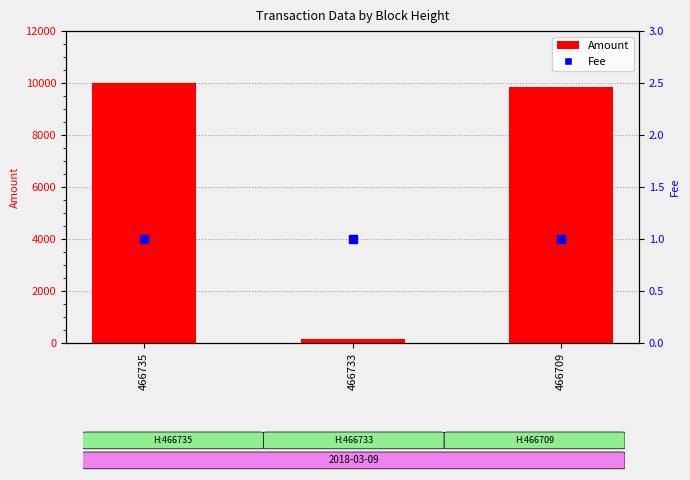

Is the value of Amount at 466733 greater than the value of Fee at 466709?

Yes